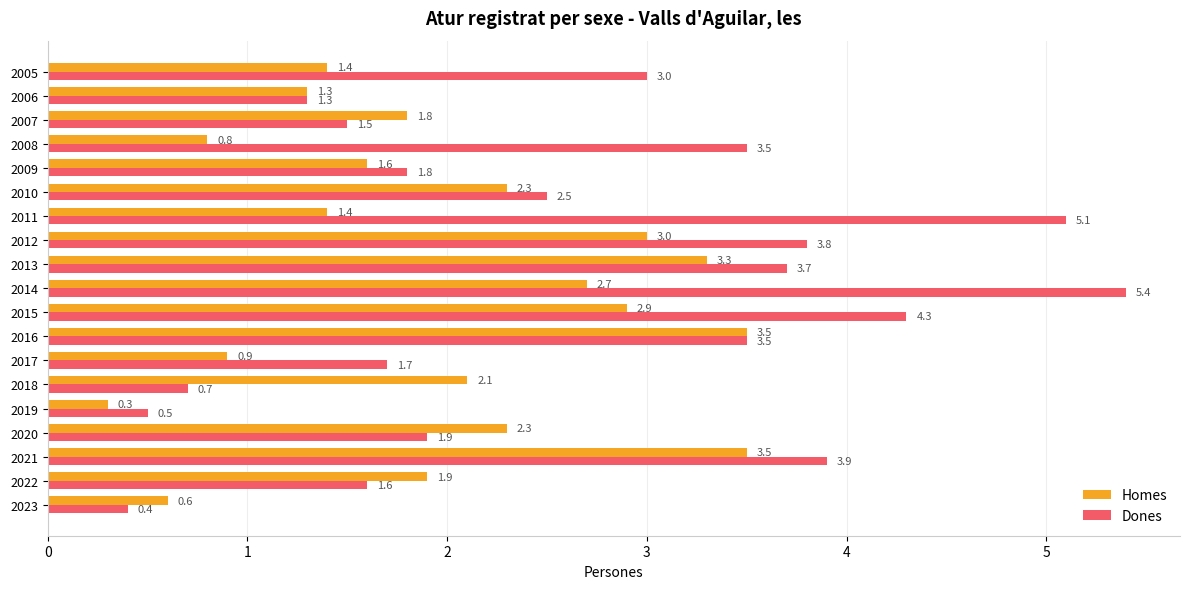

What is the maximum value for Homes?

3.5